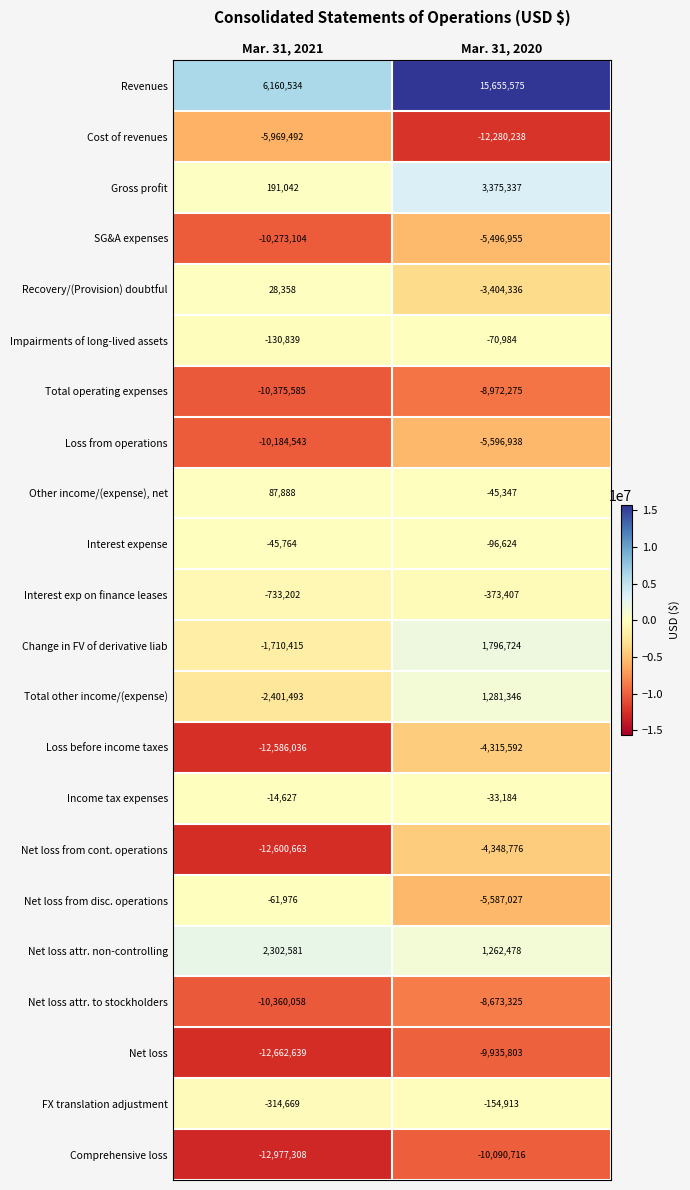

How many series are shown in this chart?

22